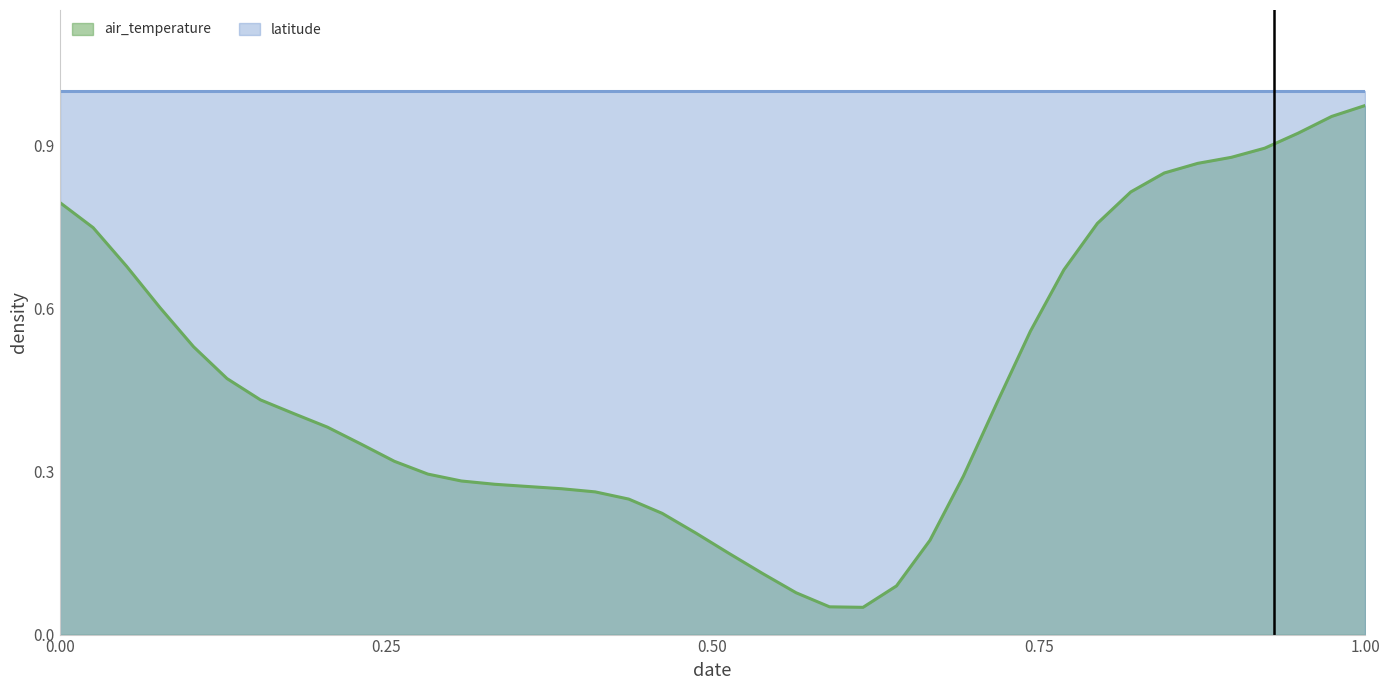

List the series in order of their overall mean, highest first.

latitude, air_temperature